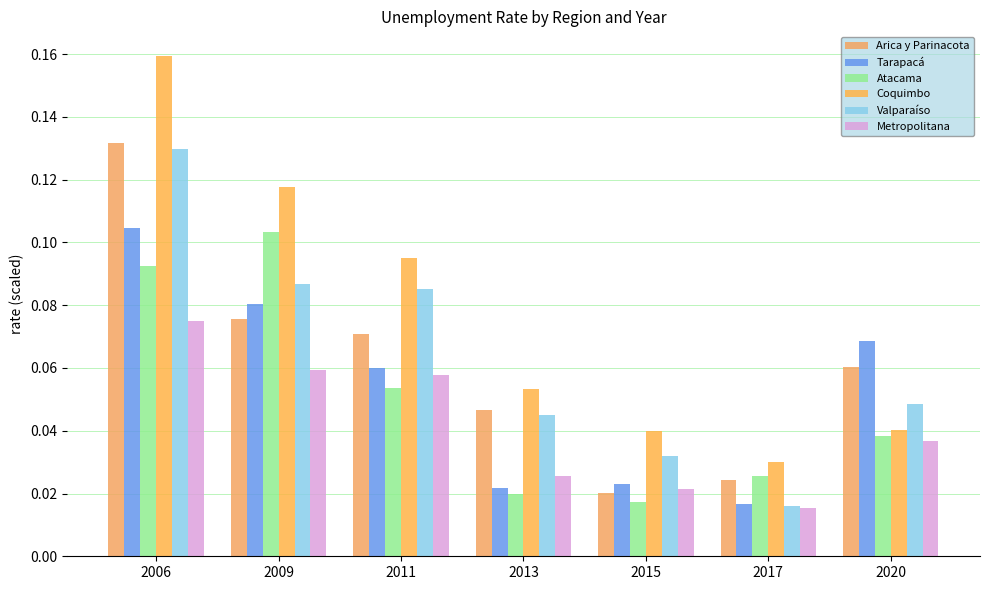

Count the number of data series in this chart.

6